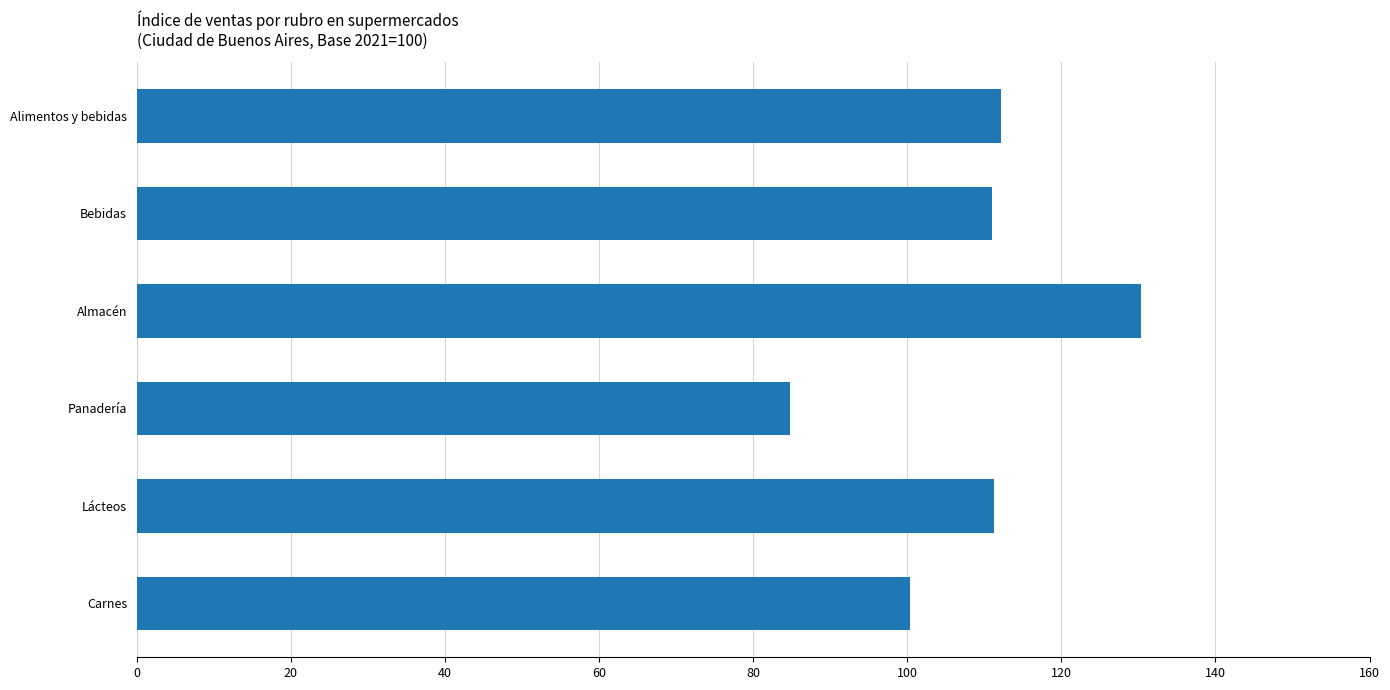

Which category has the lowest value across all series?

Panadería